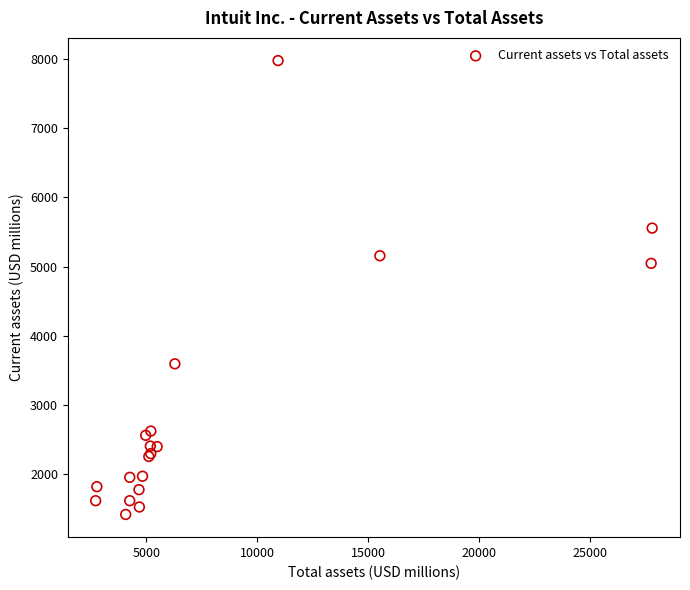

What Y value in the scatter plot is closest to 4697?

5047